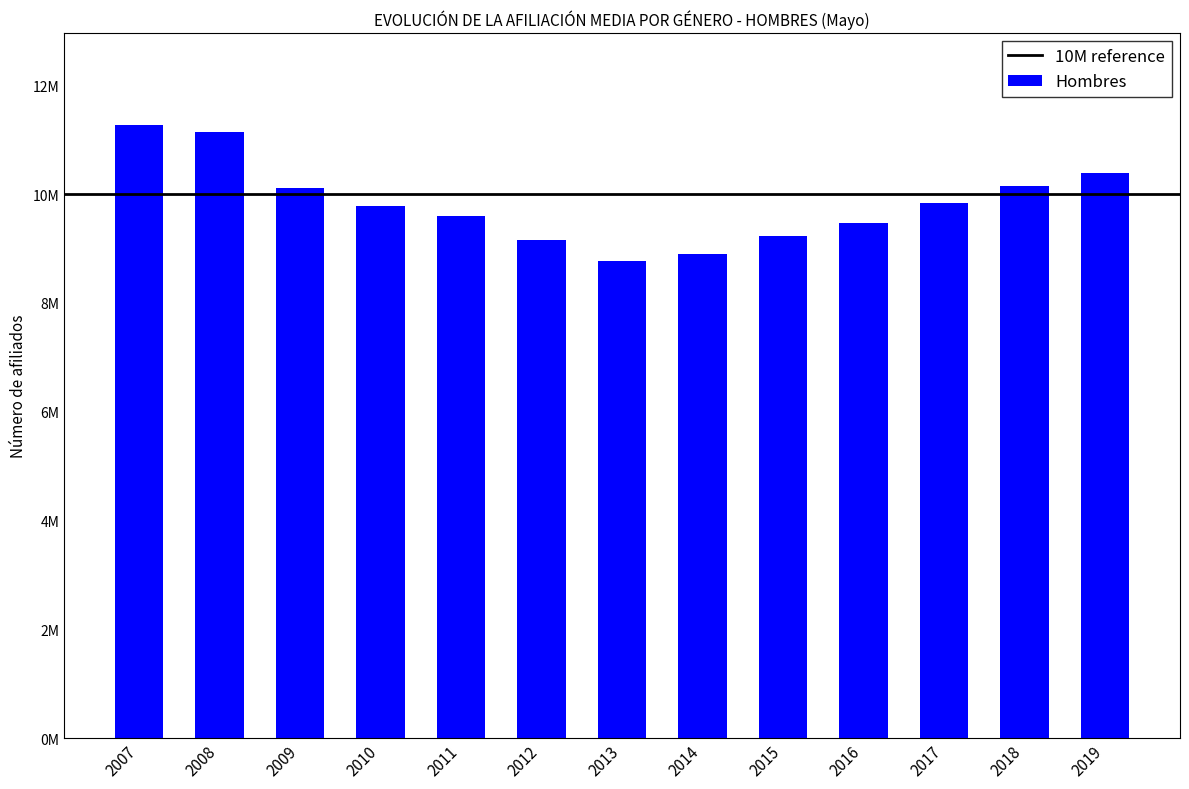

Does the chart contain stacked bars?

No